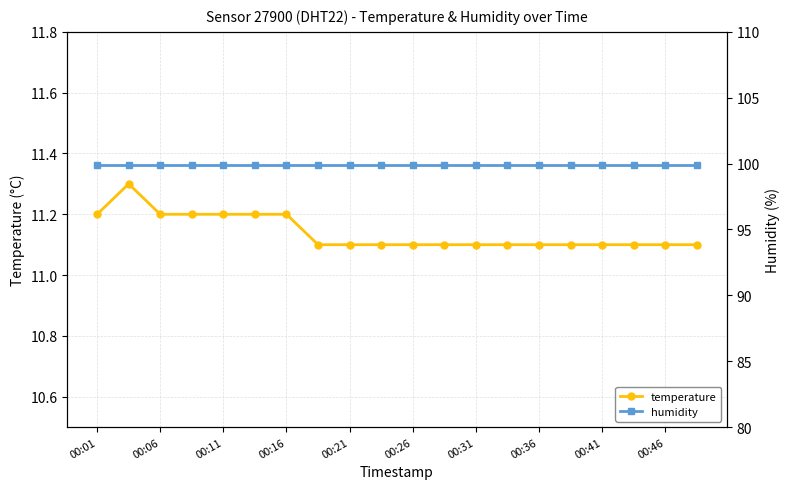

What is the average value of the temperature series?

11.1